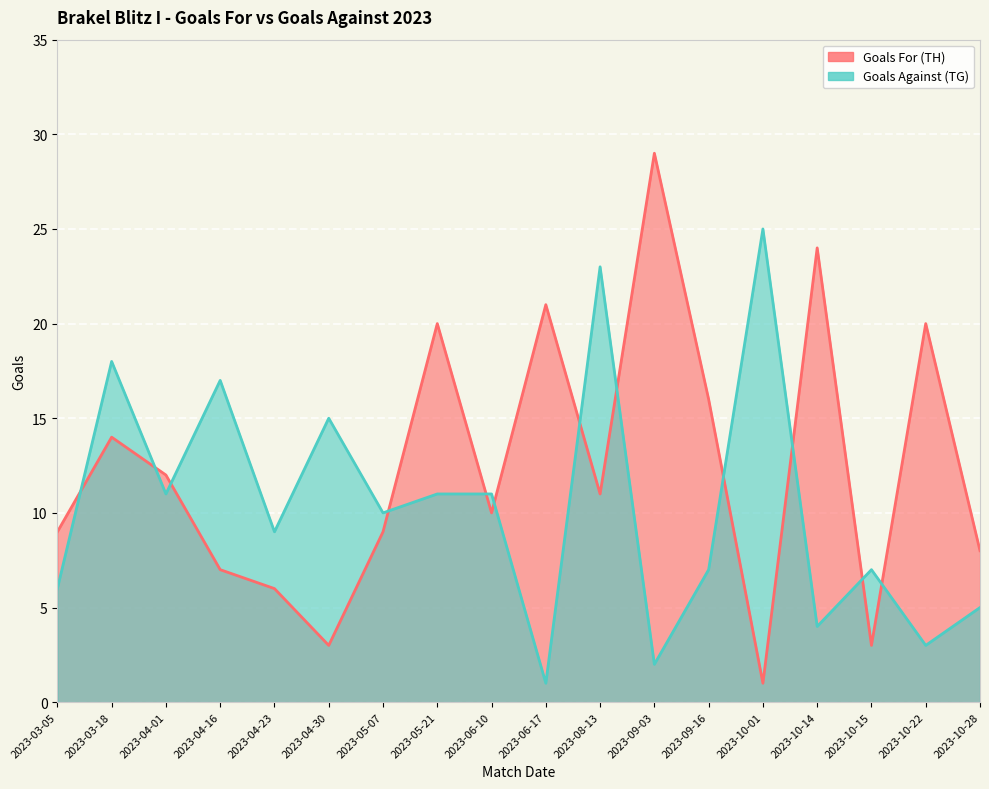

What position from the right is 2023-10-28?

1